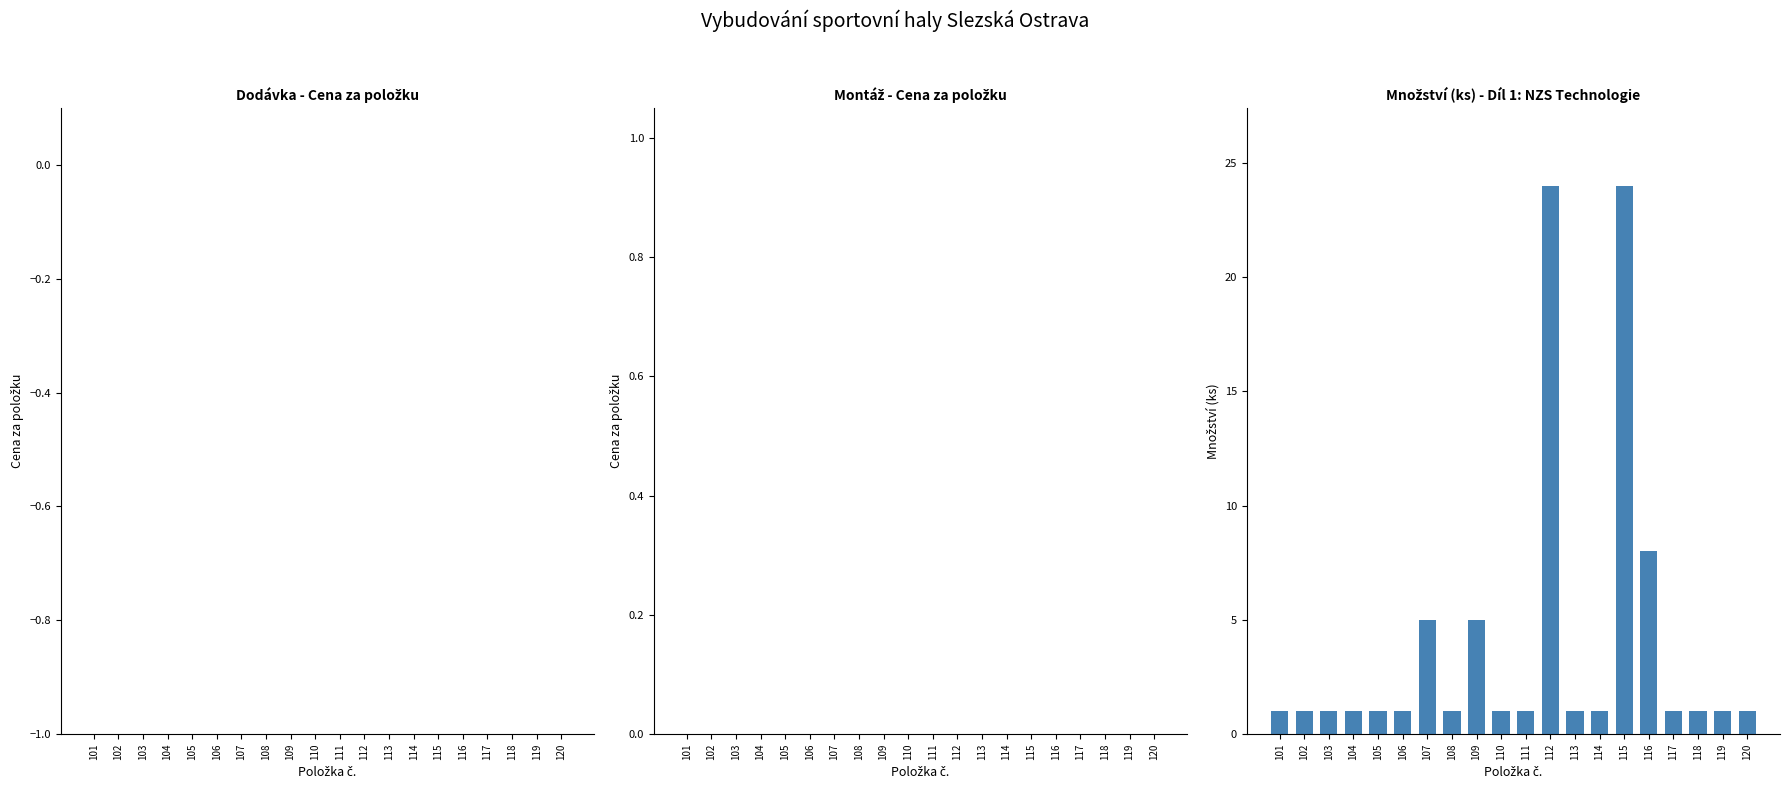

Reading right to left, transcribe all the data shown in this chart.

1	1	1	1	8	24	1	1	24	1	1	5	1	5	1	1	1	1	1	1